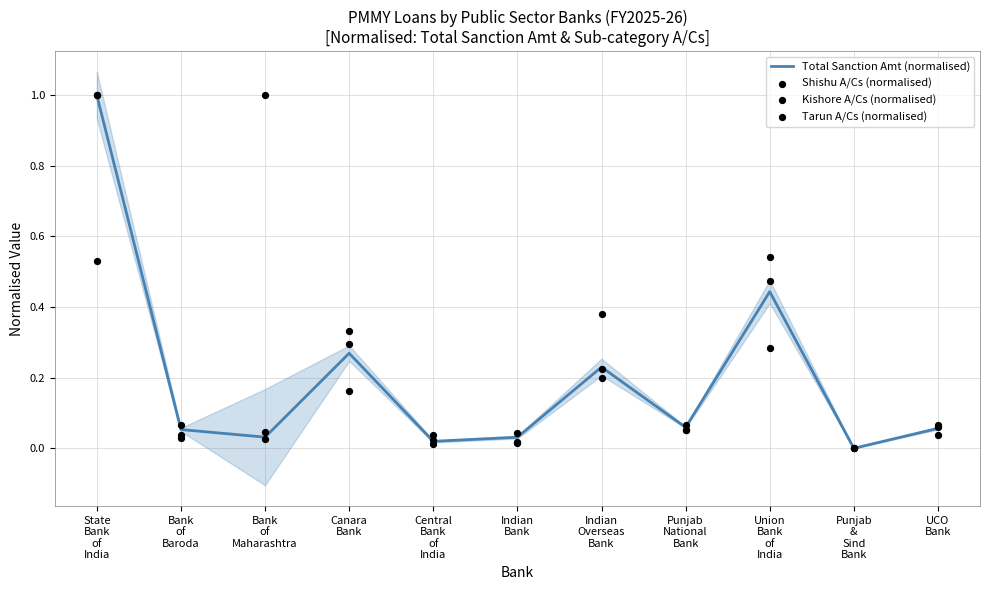

At which category is the sum across all series the highest?

State
Bank
of
India